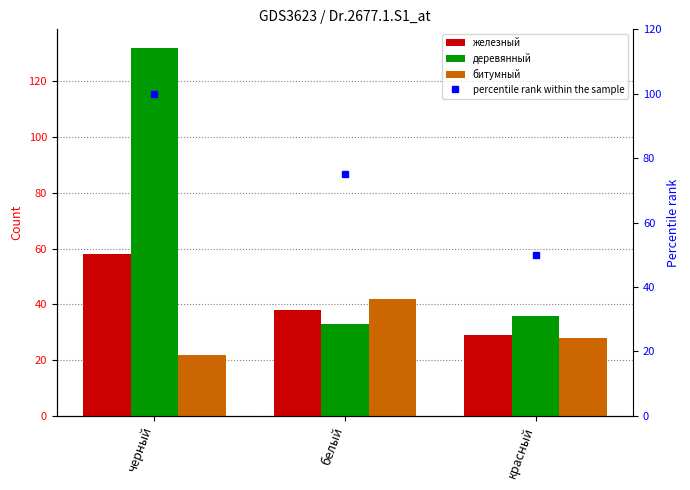

At which category is the sum across all series the highest?

черный